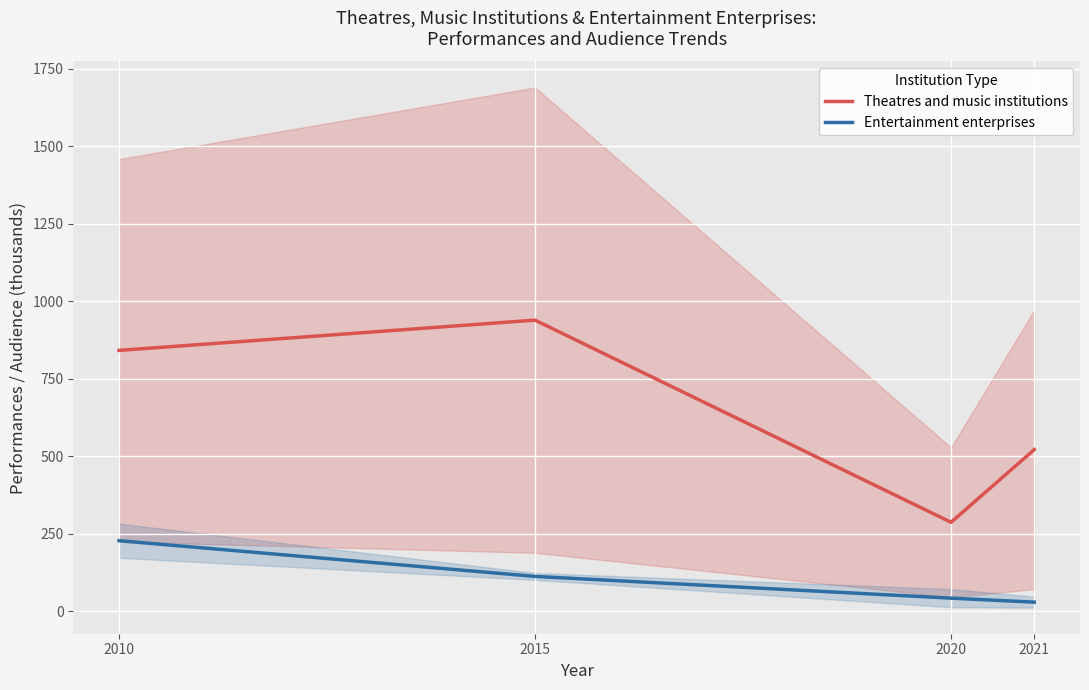

Does the chart display data point markers on the line(s)?

No